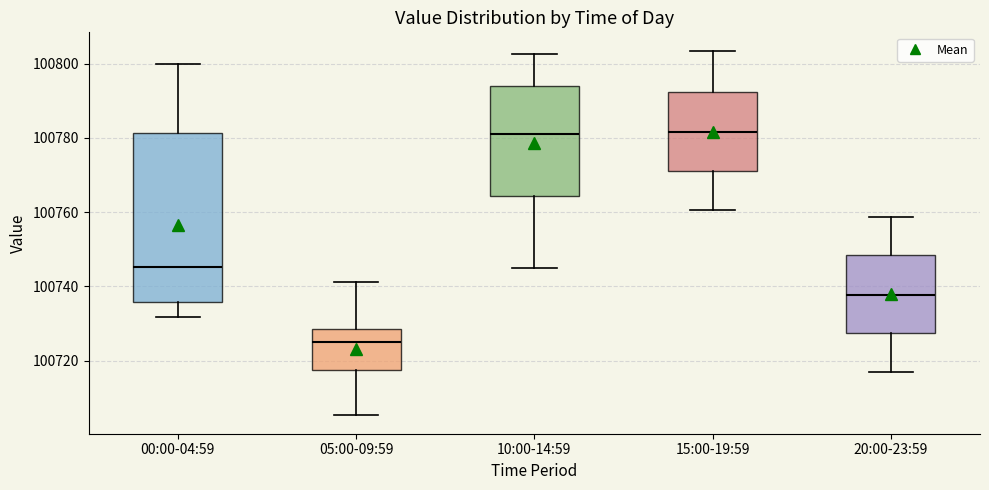

Reading left to right, read every box against the y-axis: the position of its median line, the range the box covers, and the ends of its whiskers. The values are not printed on the chart, so give them approximately, as read against the axis.

00:00-04:59: median 100746, box 100736 to 100782, whiskers 100732 to 100800
05:00-09:59: median 100724, box 100718 to 100728, whiskers 100706 to 100742
10:00-14:59: median 100782, box 100764 to 100794, whiskers 100746 to 100802
15:00-19:59: median 100782, box 100772 to 100792, whiskers 100760 to 100804
20:00-23:59: median 100738, box 100728 to 100748, whiskers 100716 to 100758